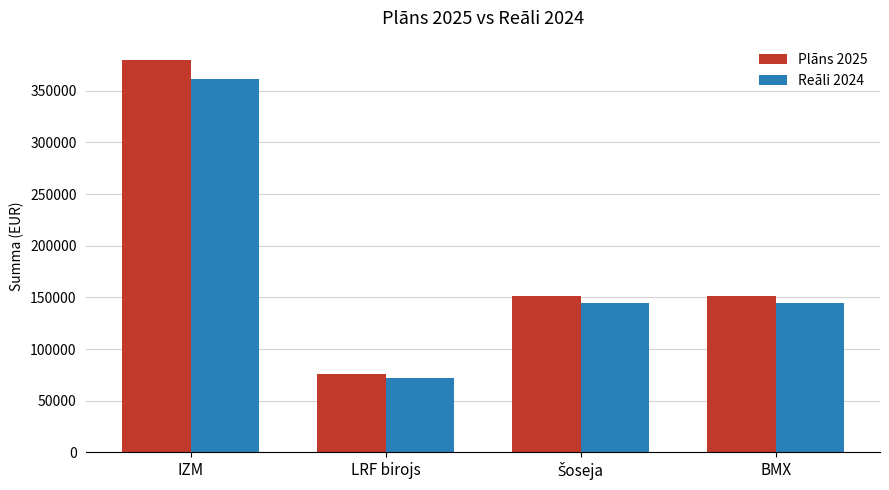

How many bars are there in each group?

2